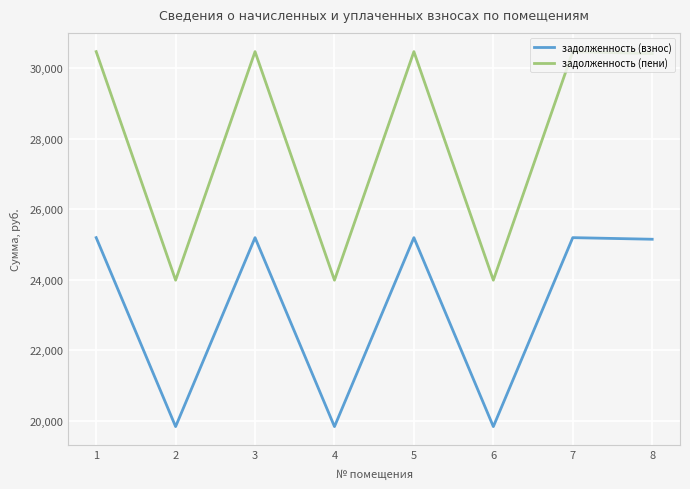

Is this an area chart (filled region under the line)?

No